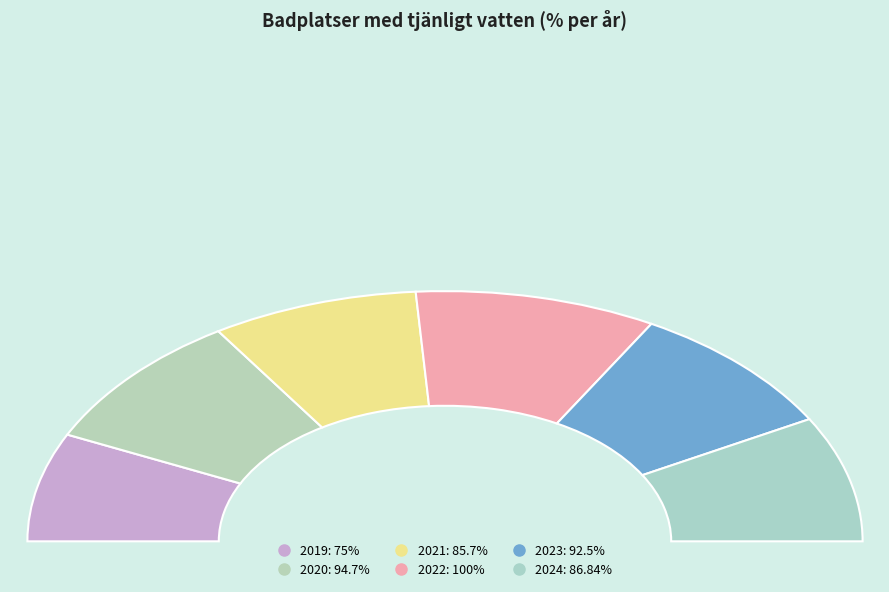

To the nearest percent, what is the average slice percentage?

17%